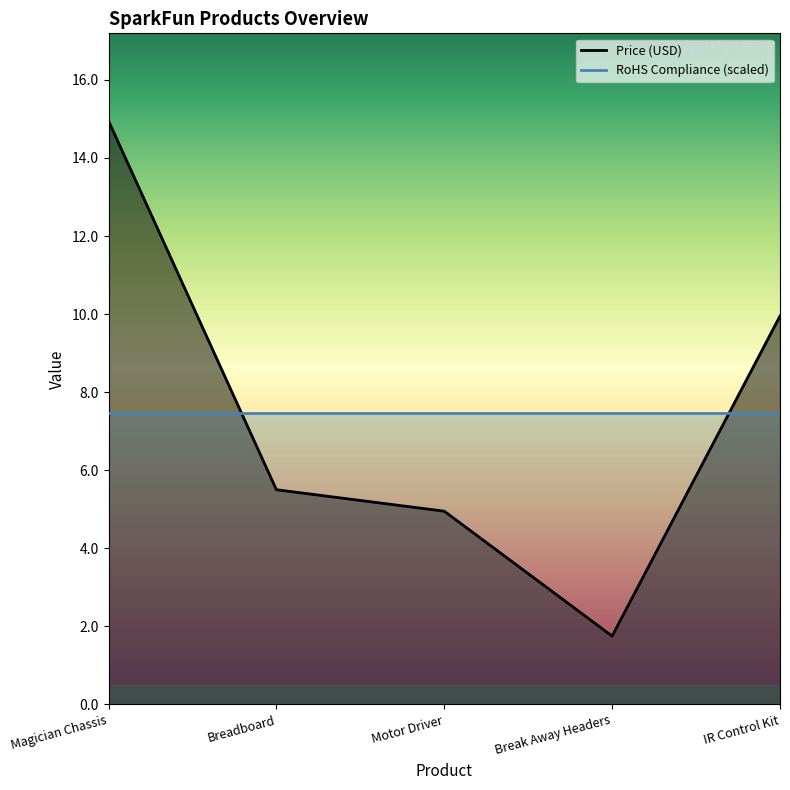

What is the smallest value displayed?

1.8